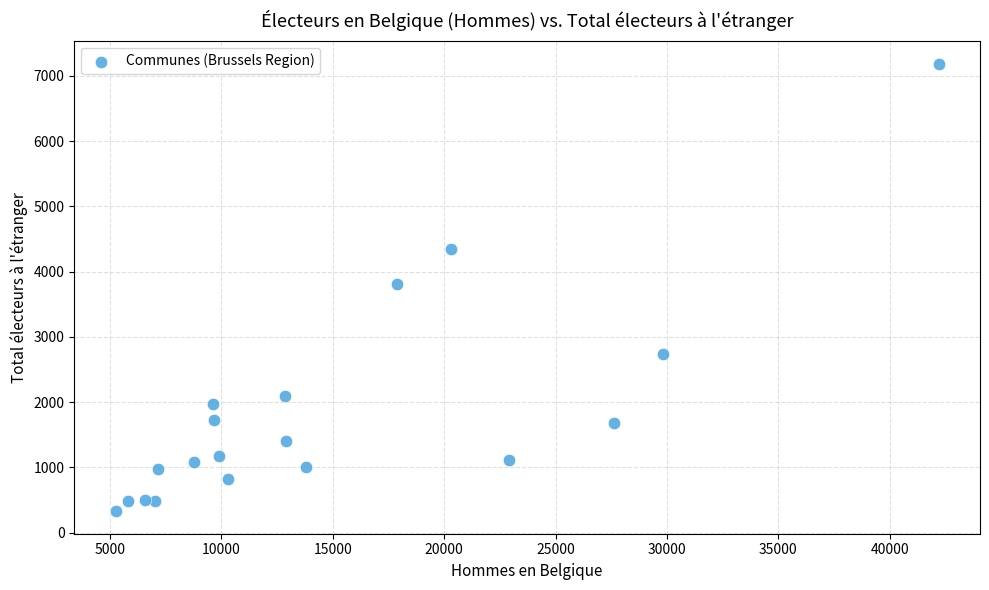

What is the range of Y values (max minus min)?

6863